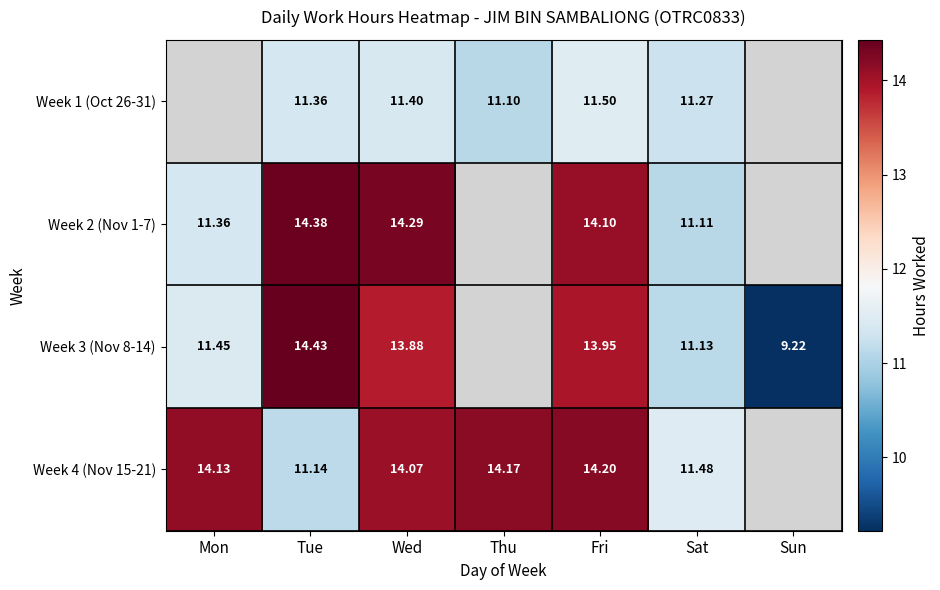

Is the value of Week 3 (Nov 8-14) at Mon greater than the value of Week 1 (Oct 26-31) at Wed?

Yes